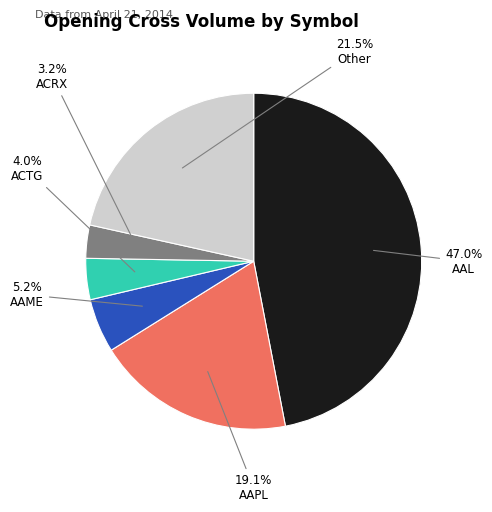

Does any single category account for the majority?

No